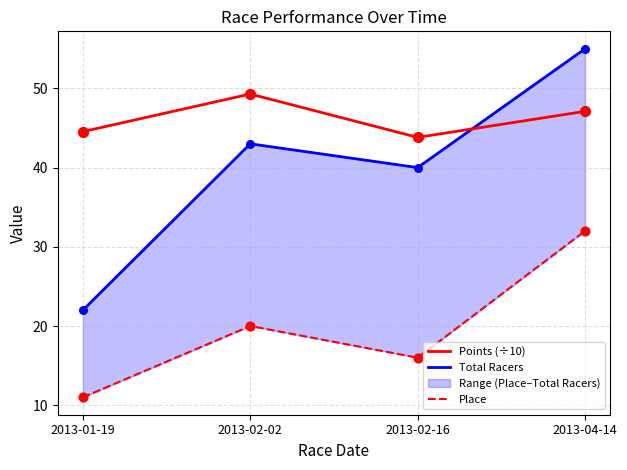

What is the total value across all series at 2013-02-16?

99.8